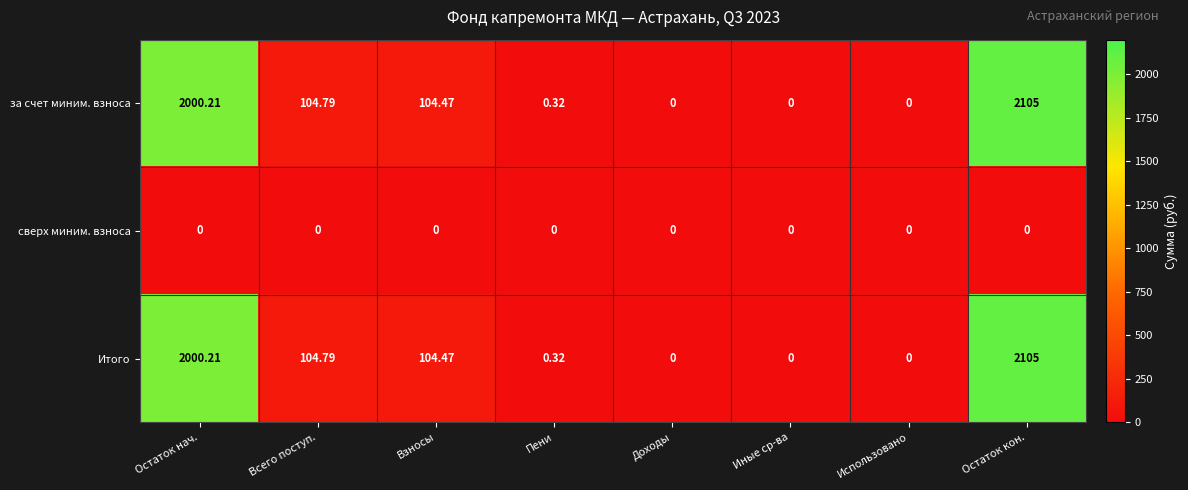

Where is Итого nearest to the value 1052?

Всего поступ.